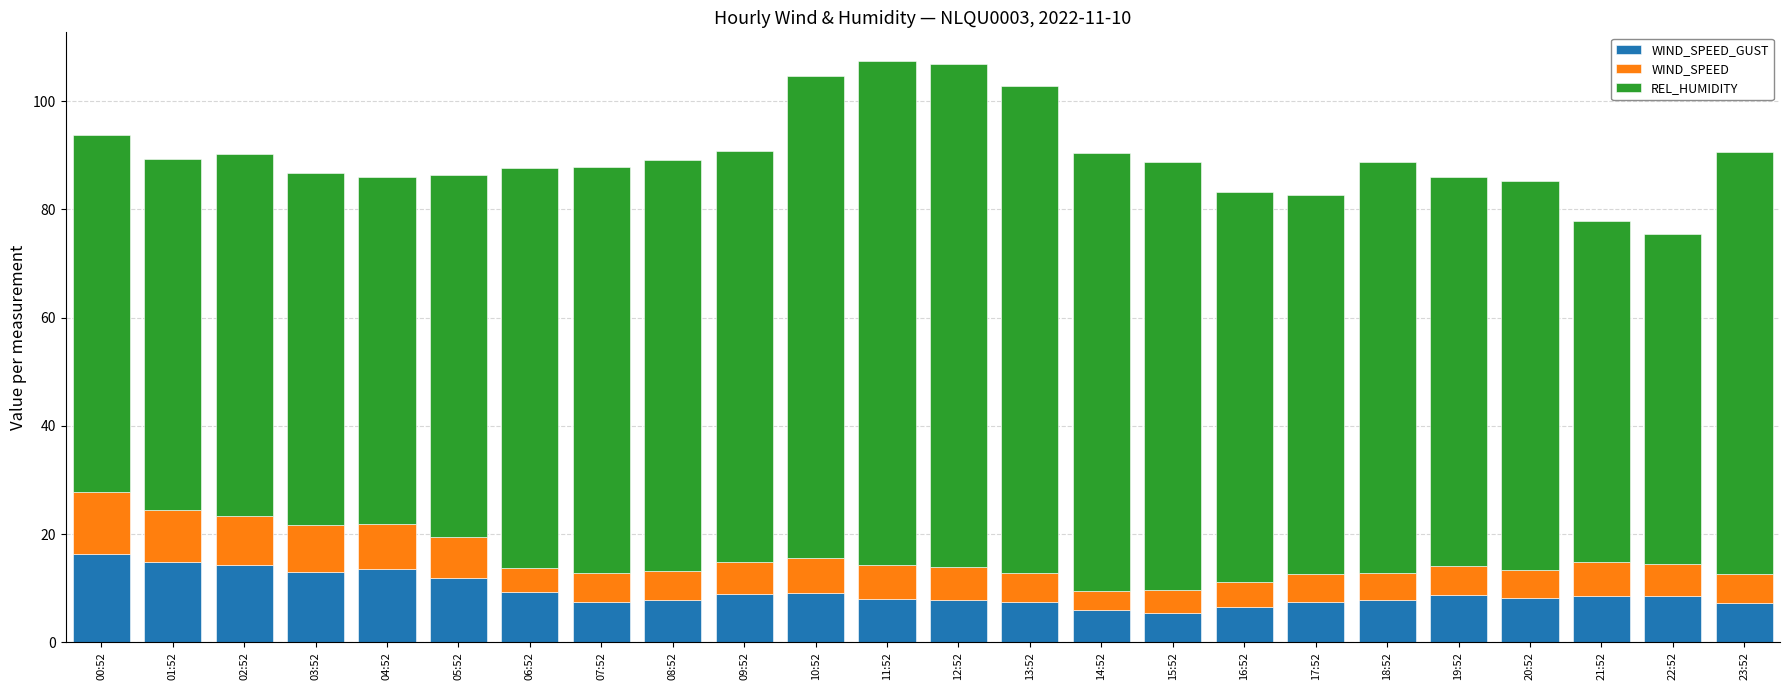

What is the total value across all series at 06:52?

87.7